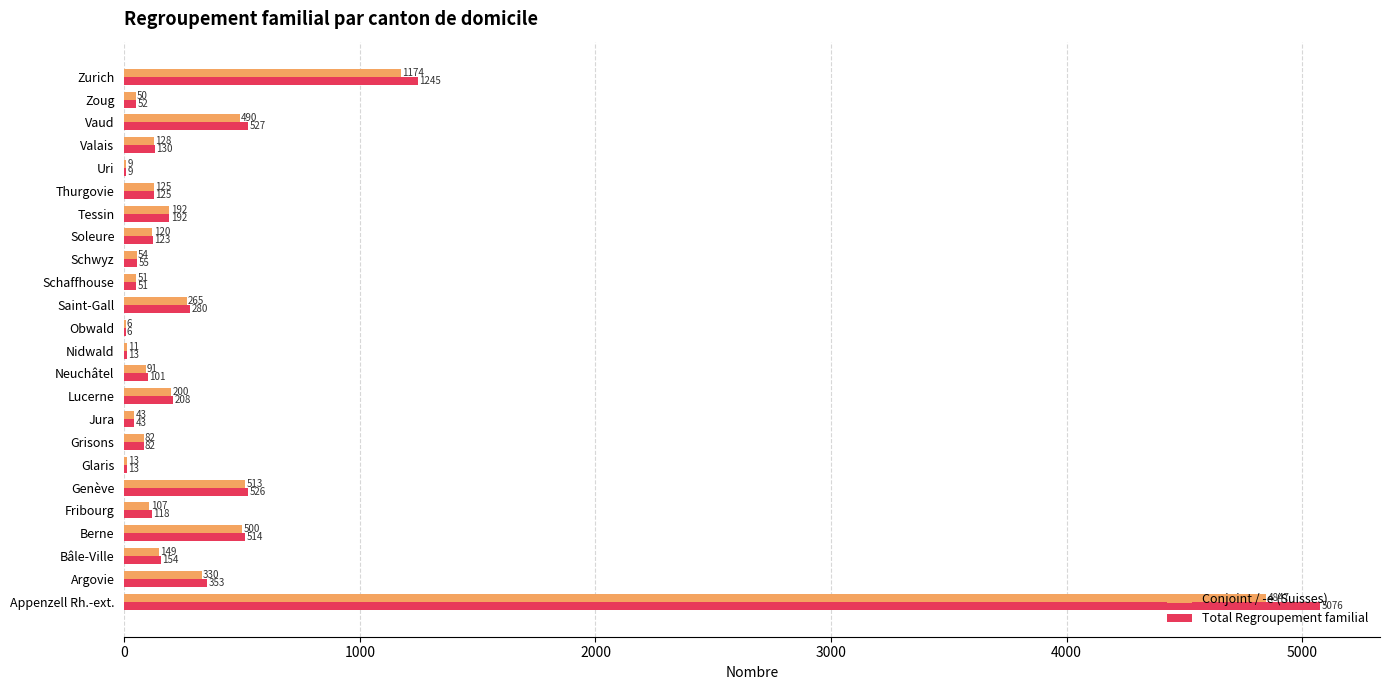

What is the sum of all Total Regroupement familial values?

9996